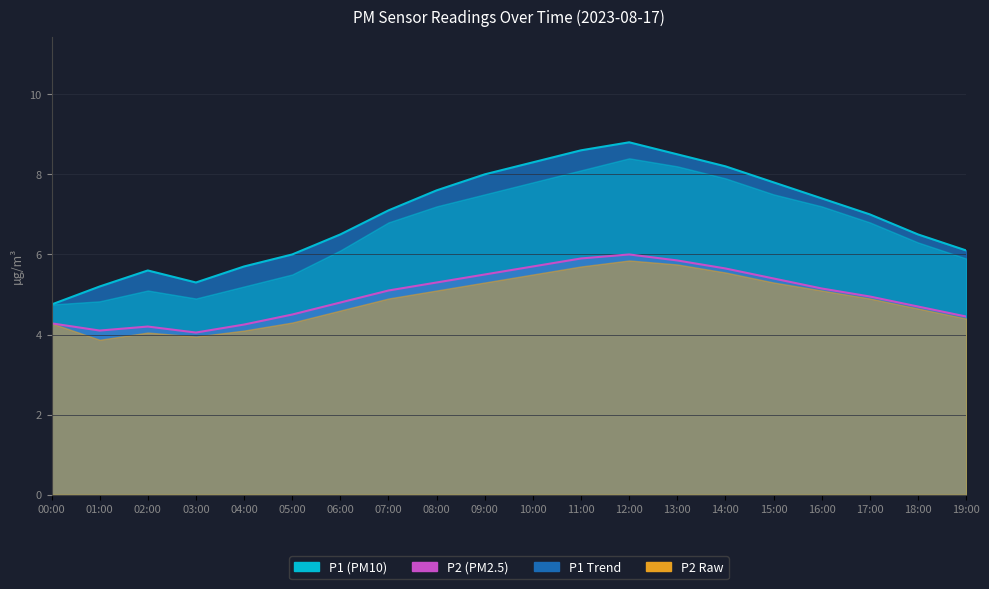

At how many categories does at least one series exceed 6?

14